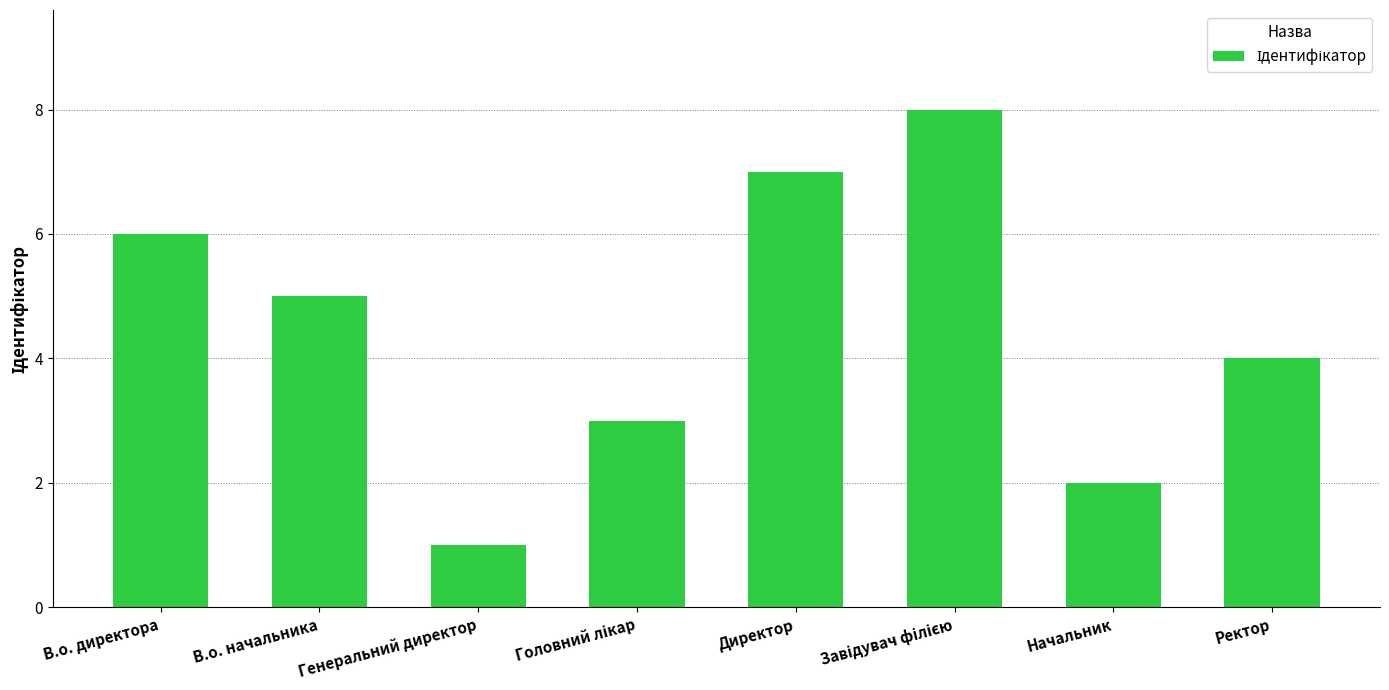

What is the sum of all values?

36